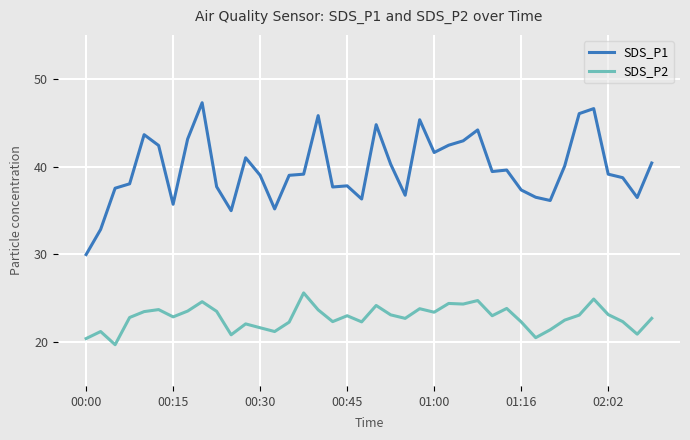

What is the difference between the maximum and minimum values in the SDS_P1 series?

17.3